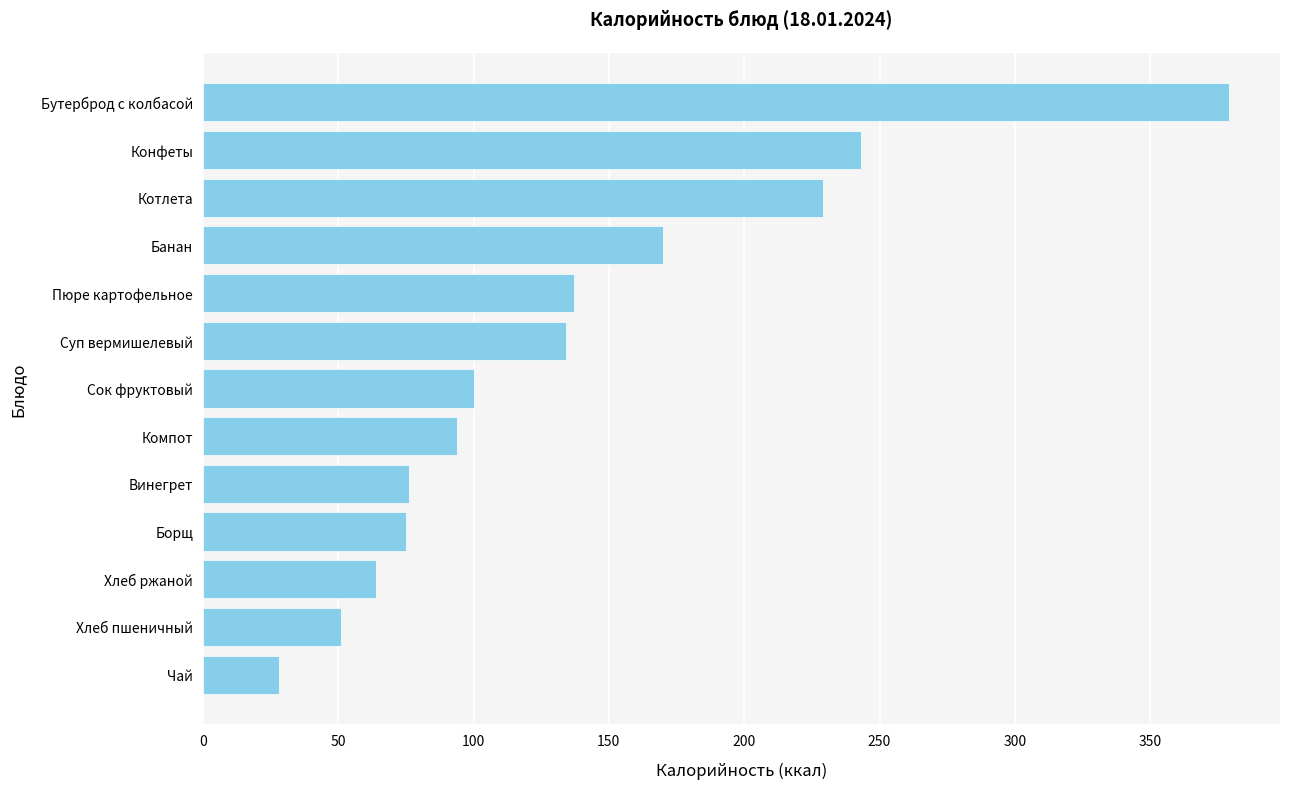

The value at Борщ is 75. True or false?

True